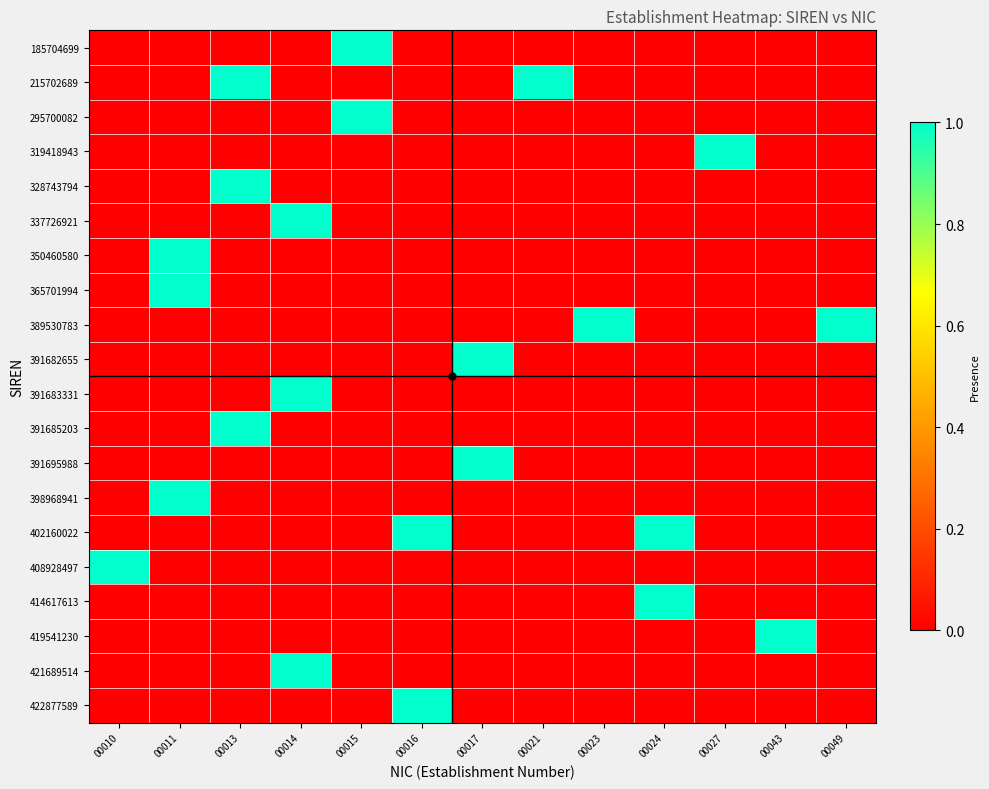

How many distinct data groups are displayed?

20